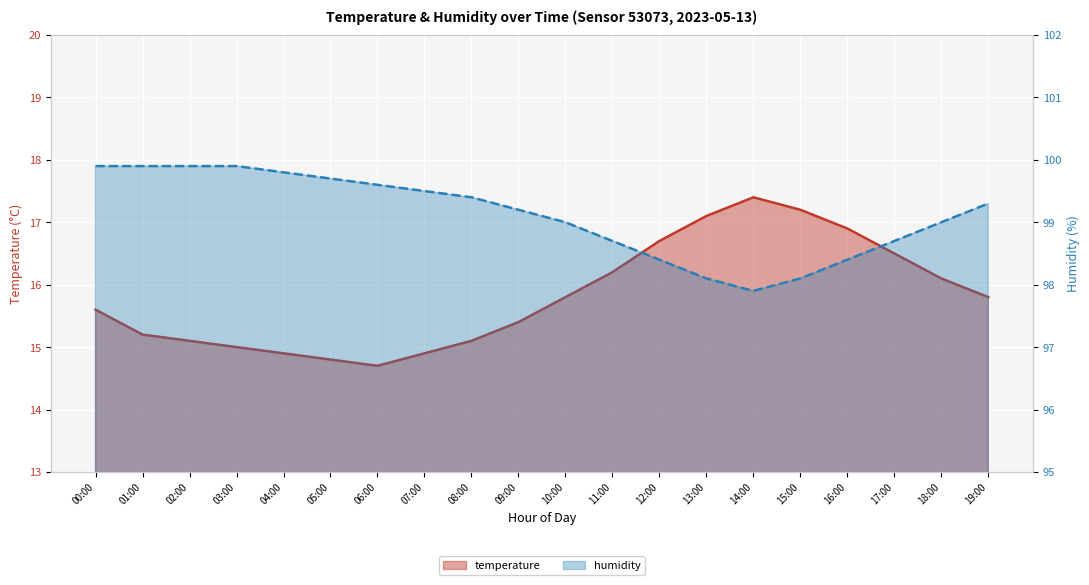

What is the highest value of the temperature series?

17.4